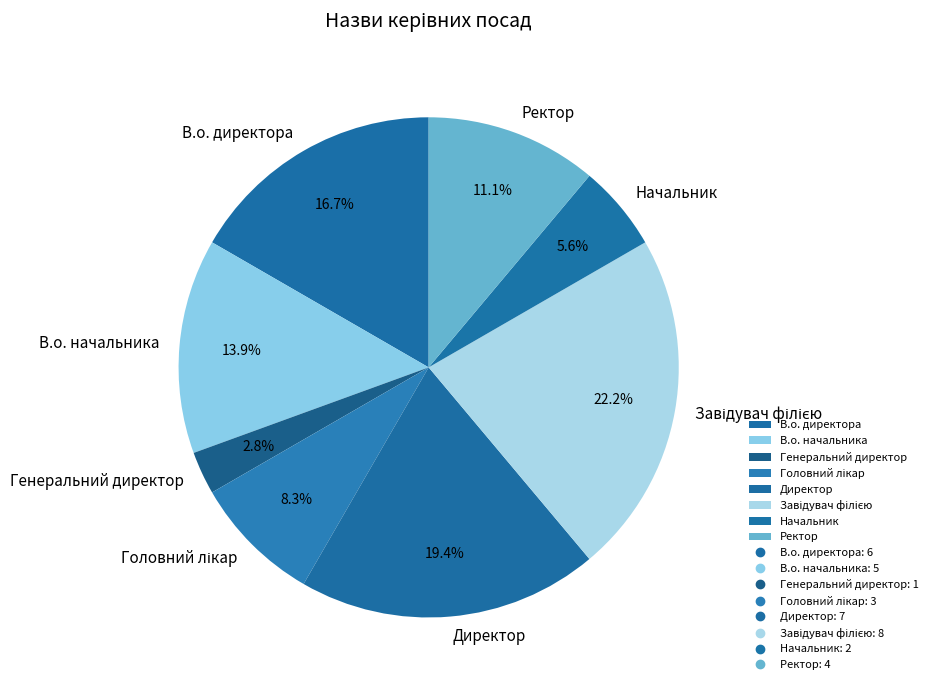

What percentage is the Директор slice, to the nearest percent?

19%